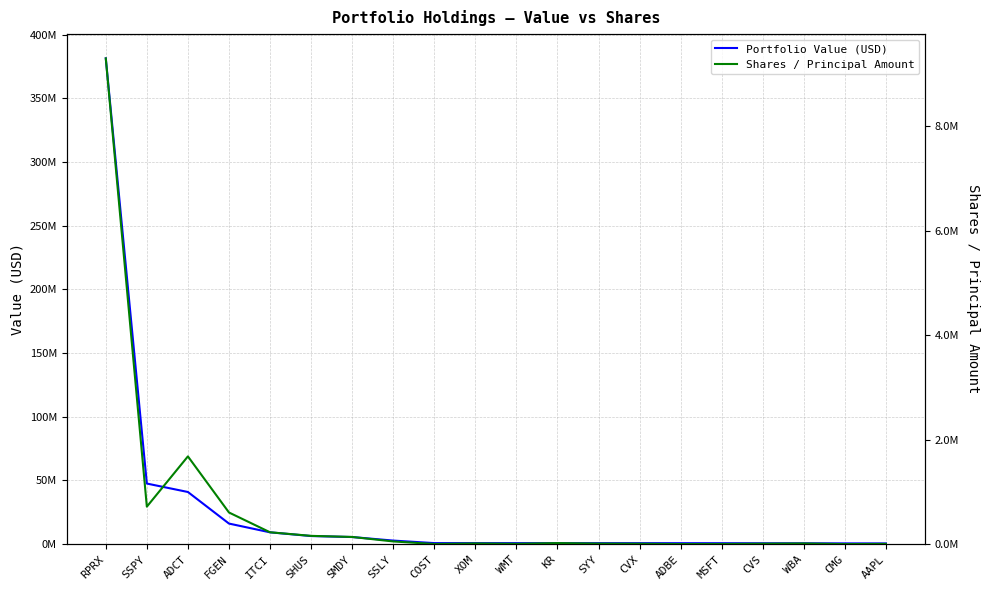

List the labels in order of Portfolio Value (USD) value, largest first.

RPRX, SSPY, ADCT, FGEN, ITCI, SHUS, SMDY, SSLY, COST, XOM, WMT, KR, SYY, CVX, ADBE, MSFT, CVS, WBA, CMG, AAPL